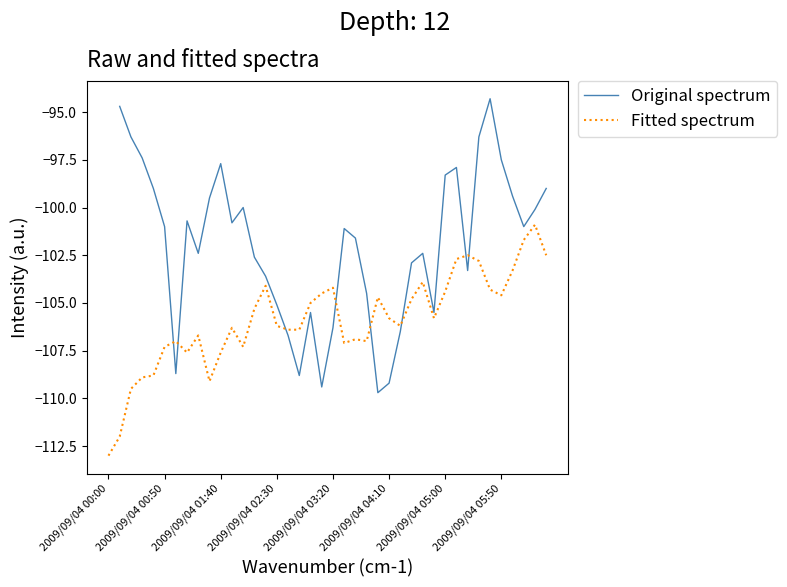

What is the highest value of the Fitted spectrum series?

-100.9